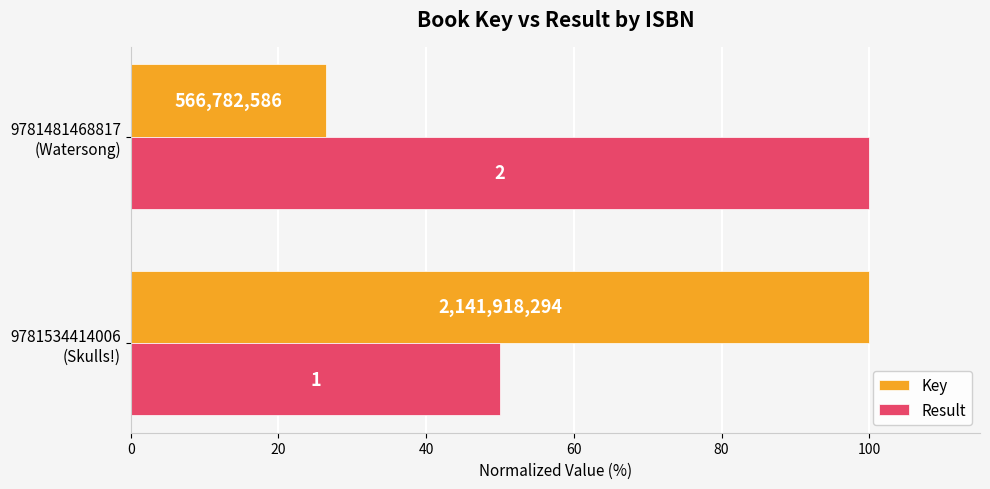

Which series has the largest range (max minus min)?

Key